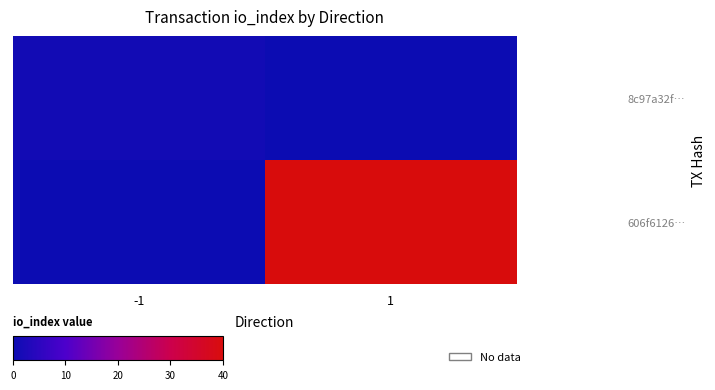

What is the difference between the highest and lowest values at -1?

1